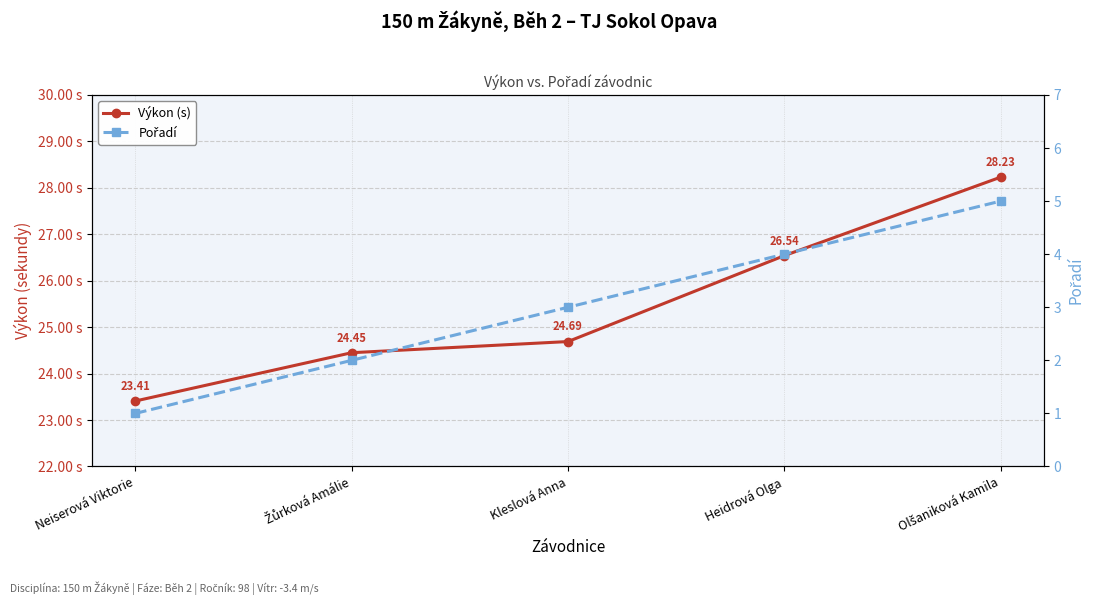

List the series in order of their overall mean, lowest first.

Pořadí, Výkon (s)